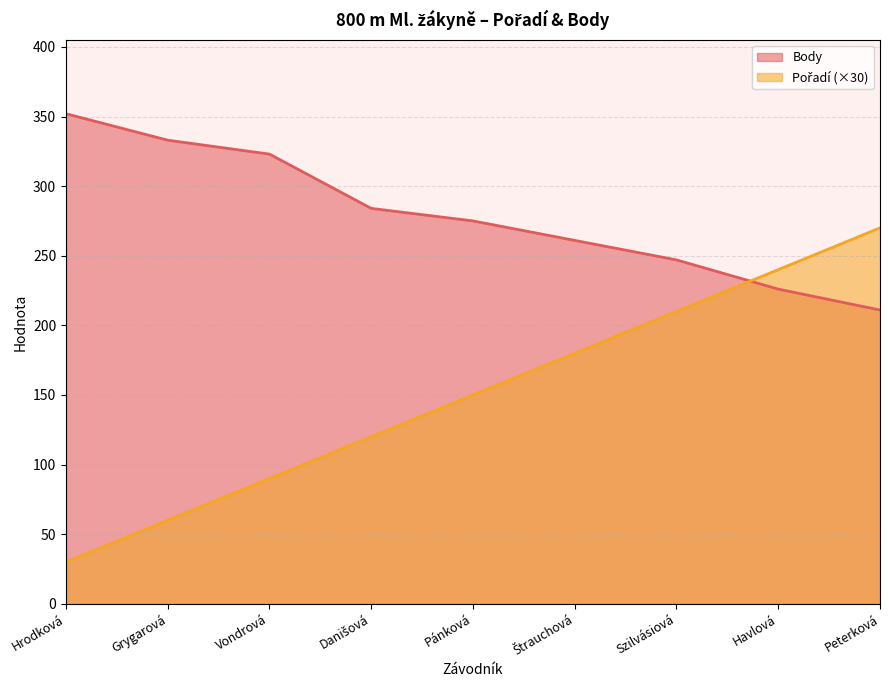

How many data points in Body are above 275?

4